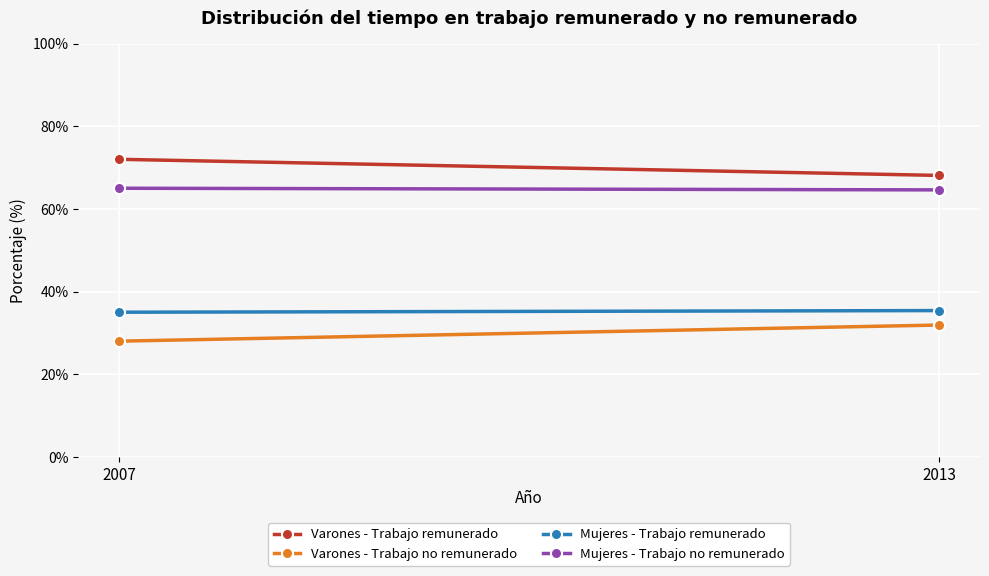

Which series changed the most between 2007 and 2013?

Varones - Trabajo remunerado